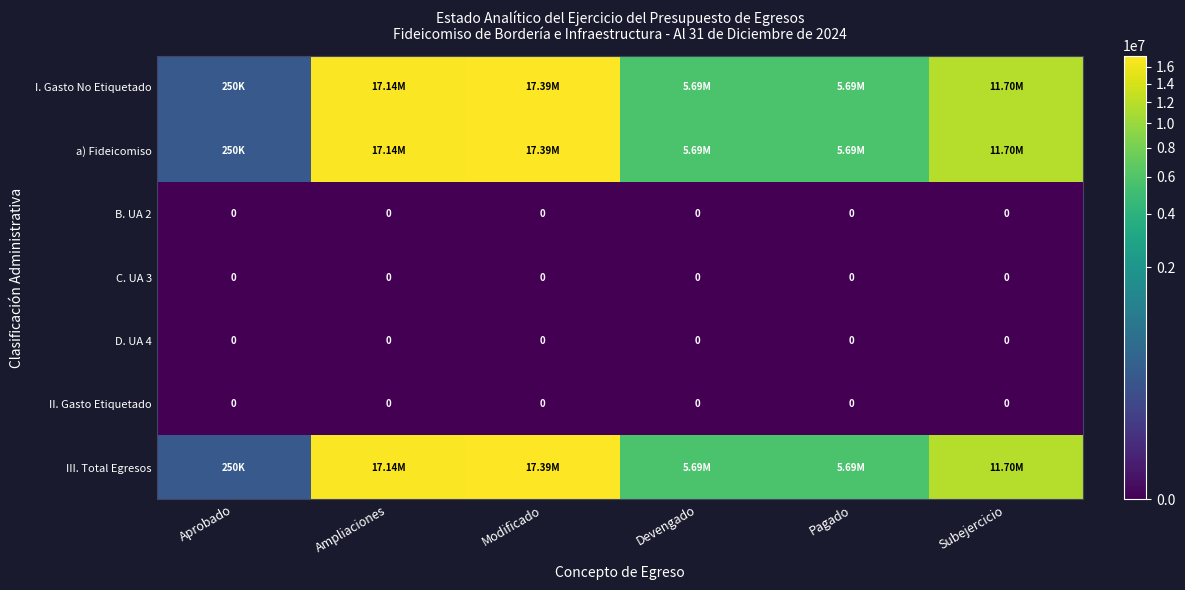

The III. Total Egresos series shows 17386483.4 at Modificado. True or false?

True